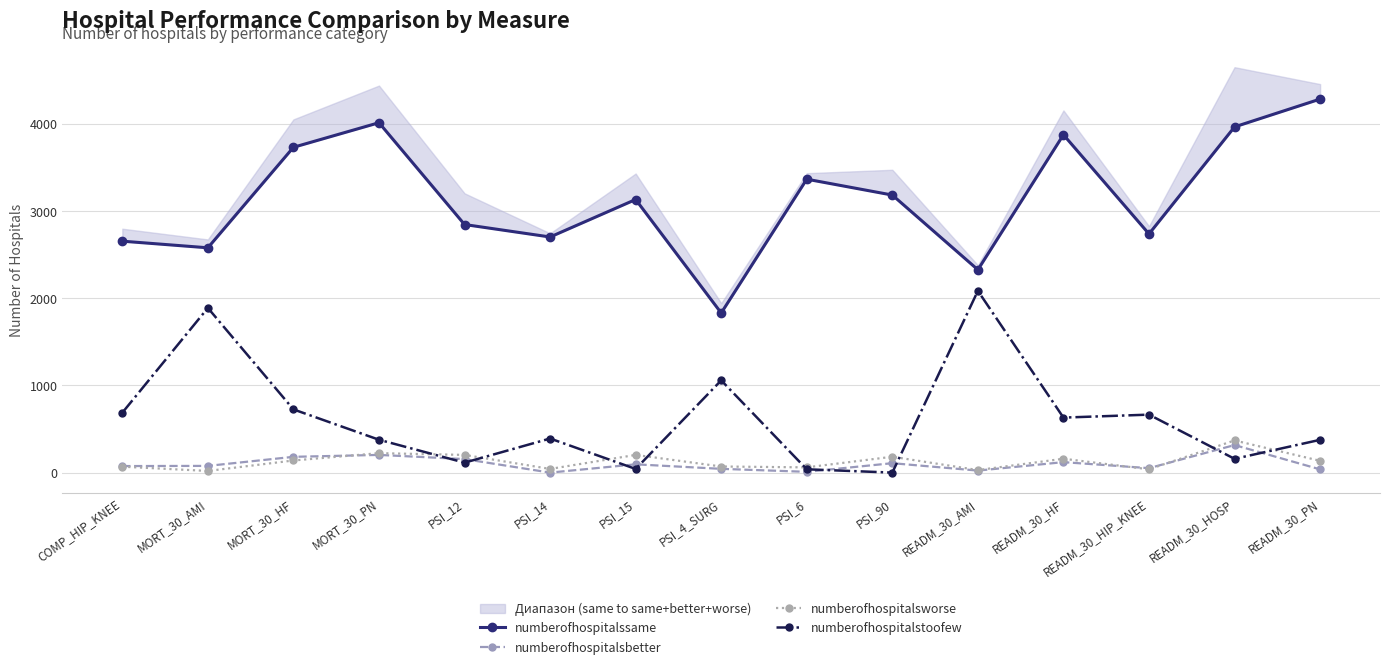

What are all the series names shown in the legend?

numberofhospitalssame, numberofhospitalsbetter, numberofhospitalsworse, numberofhospitalstoofew